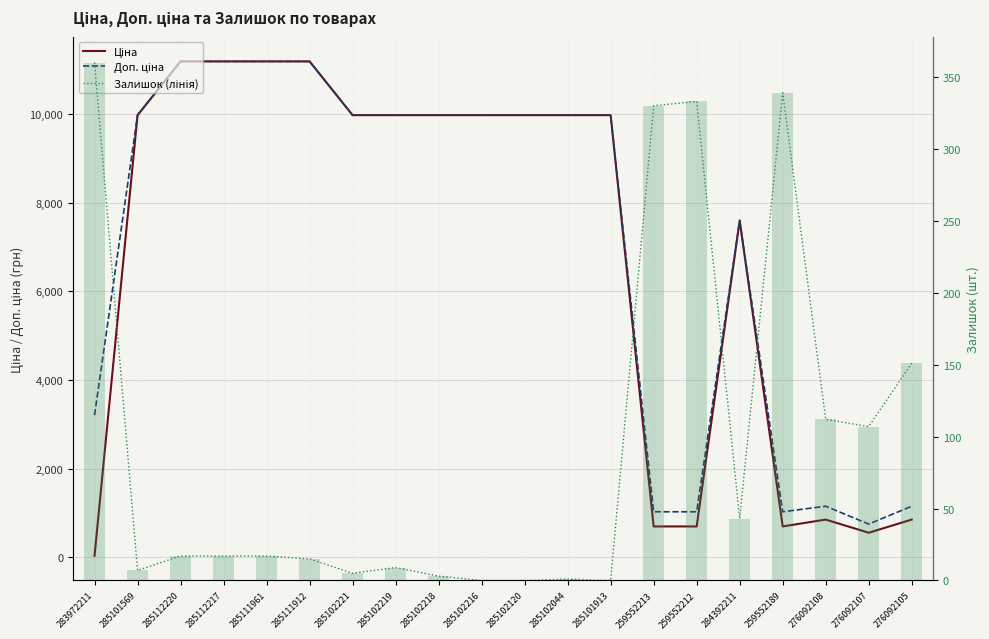

How many series are shown in this chart?

4